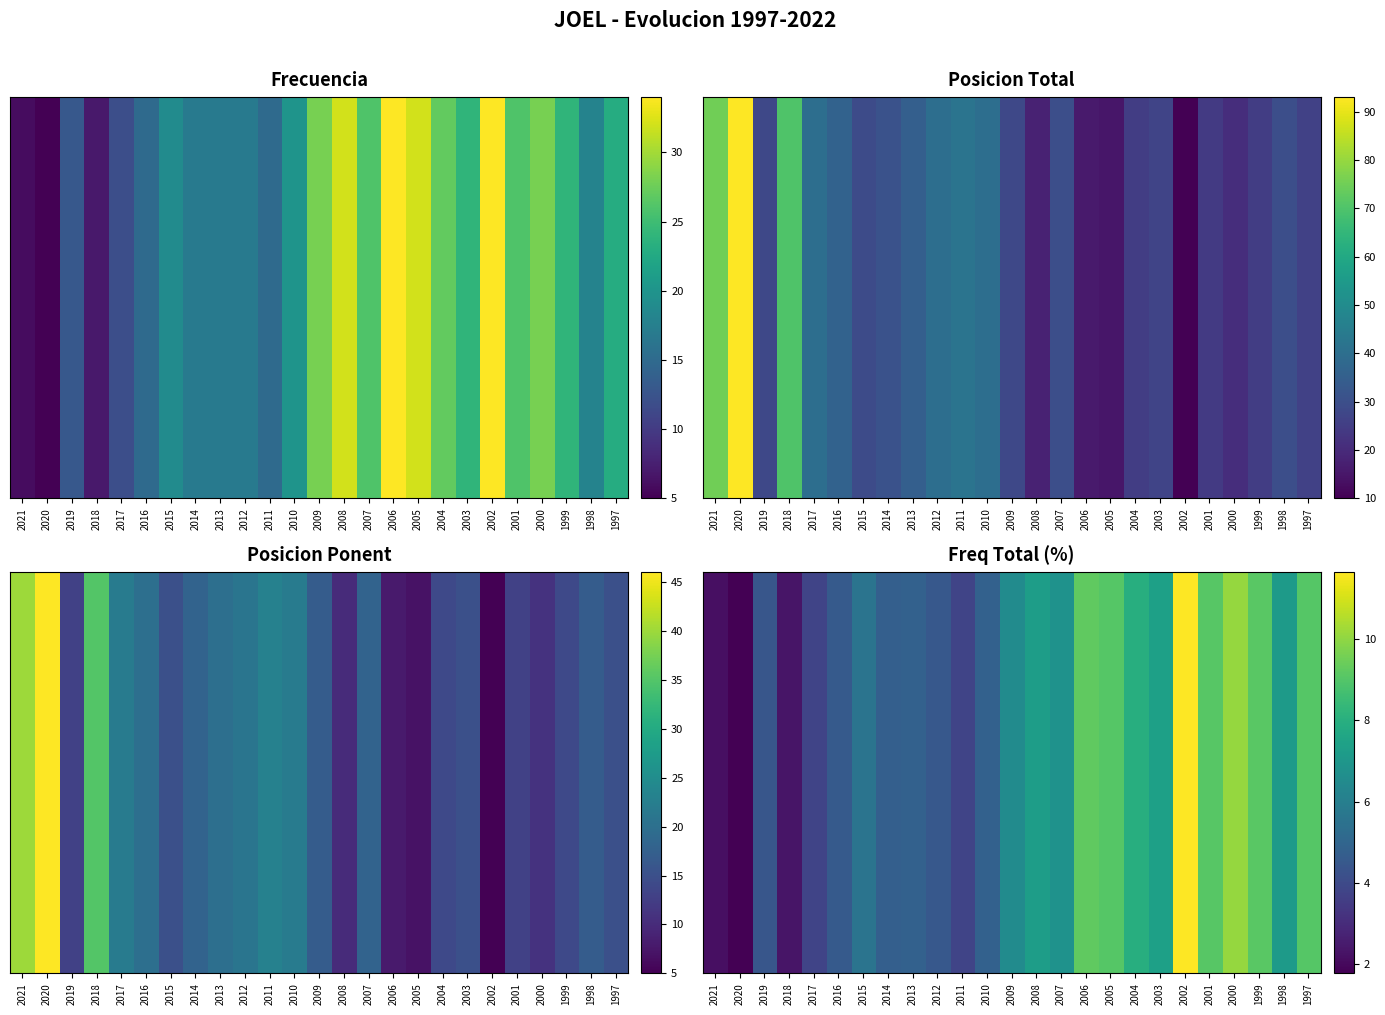

Rank the categories by value from lowest to highest.

2020, 2021, 2018, 2011, 2017, 2019, 2012, 2016, 2014, 2013, 2010, 2015, 2009, 2007, 1998, 2008, 2003, 2004, 2005, 1997, 2001, 1999, 2006, 2000, 2002